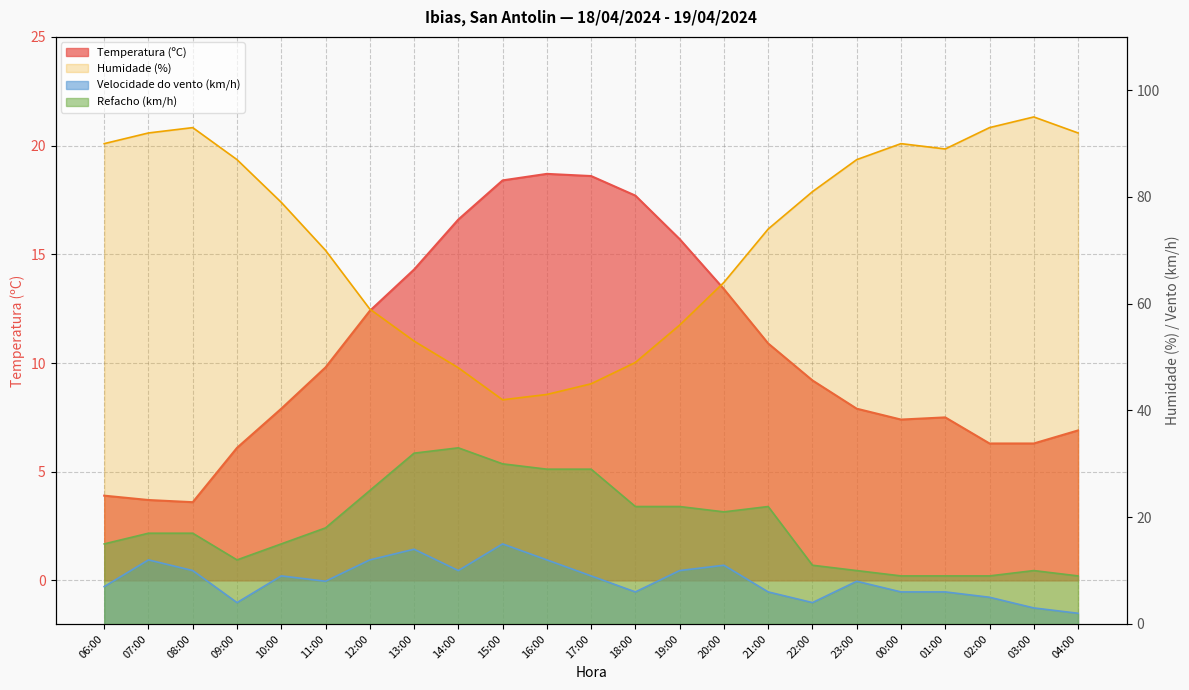

At which label is Velocidade do vento (km/h) closest to 8?

11:00